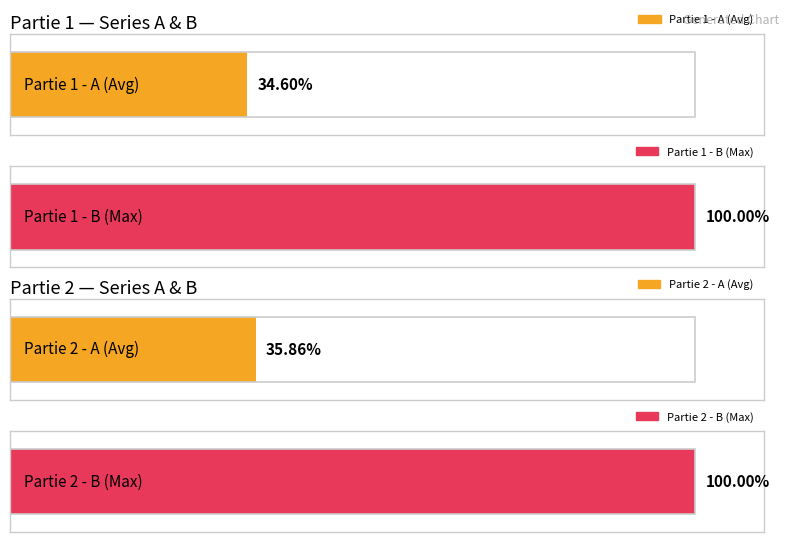

How many series are shown in this chart?

4